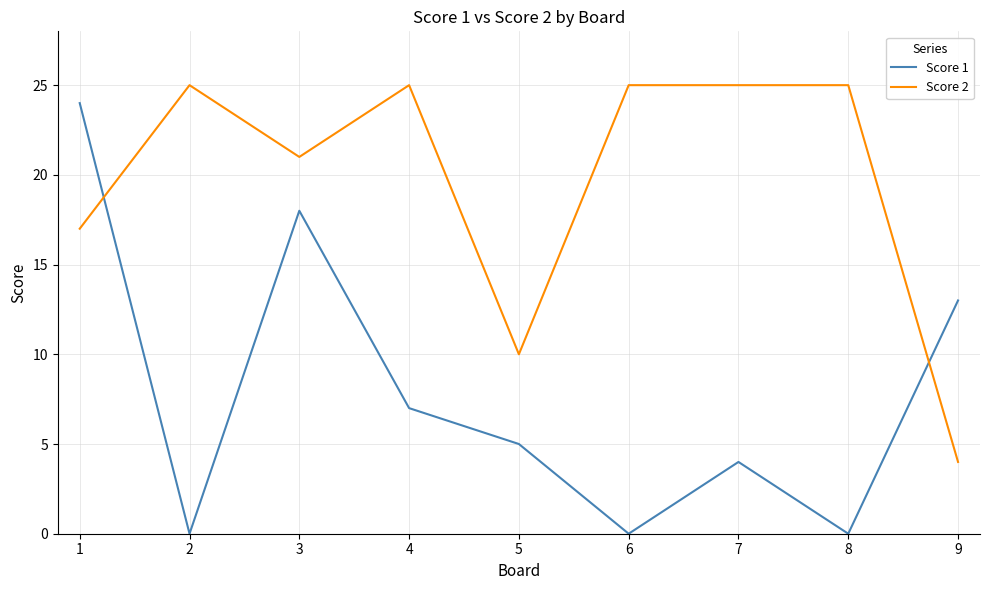

How many lines are shown in the chart?

2